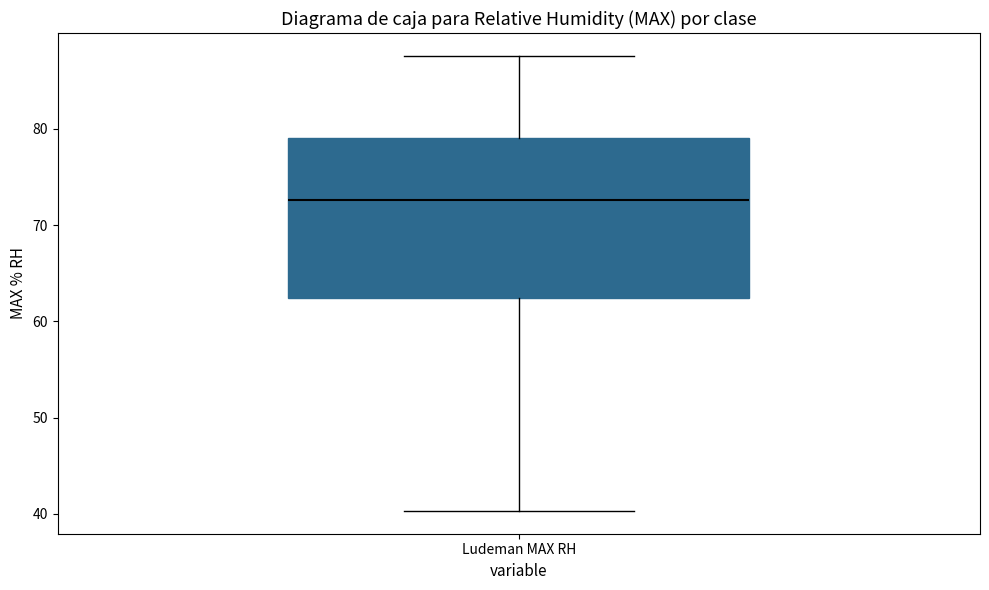

Read this box plot against the y-axis: the position of the median line, the range covered by the box, and the ends of both whiskers. The values are not printed on the chart, so give them approximately, as read against the axis.

median 73, box 62 to 79, whiskers 40 to 88